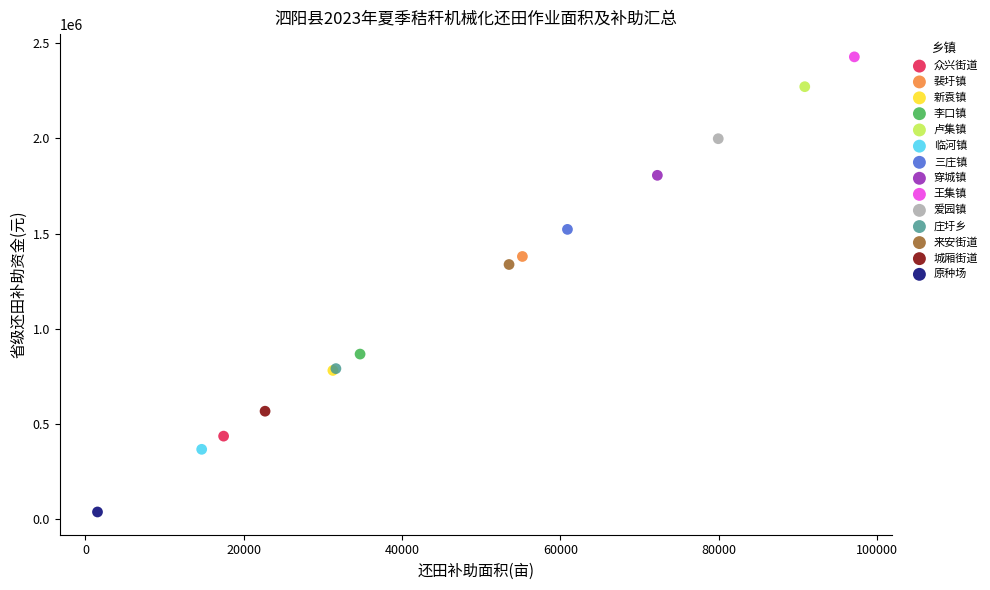

What are all the series names shown in the legend?

众兴街道, 裴圩镇, 新袁镇, 李口镇, 卢集镇, 临河镇, 三庄镇, 穿城镇, 王集镇, 爱园镇, 庄圩乡, 来安街道, 城厢街道, 原种场